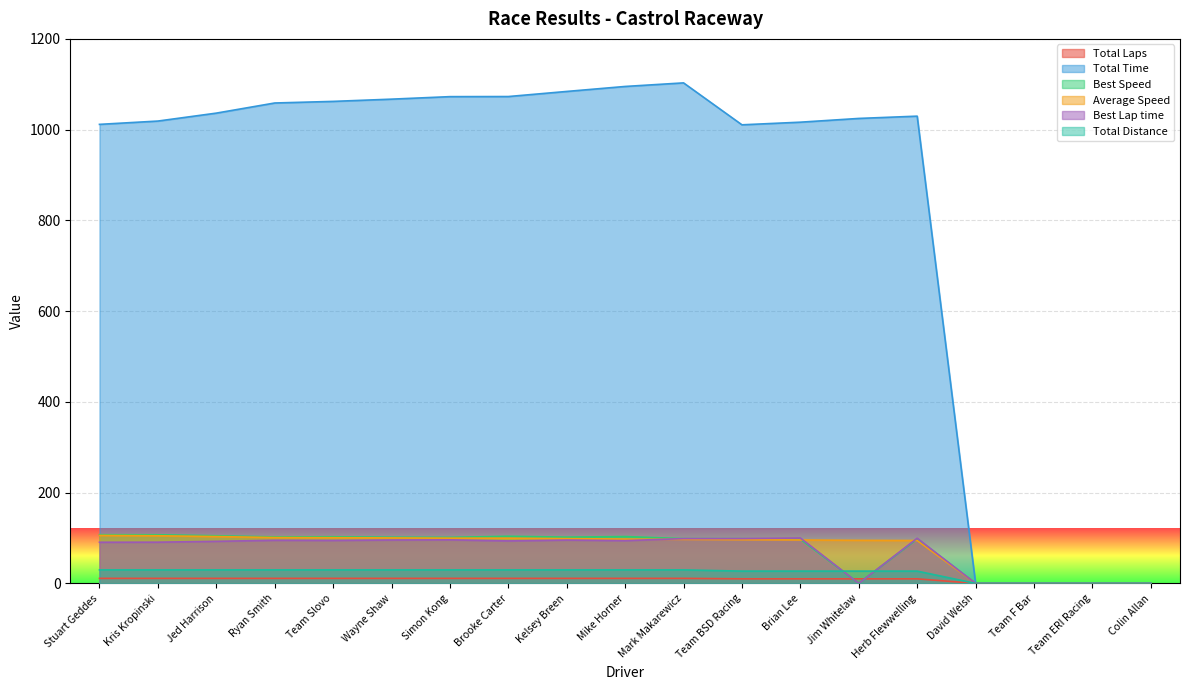

What is the label of the 8th point from the left?

Brooke Carter